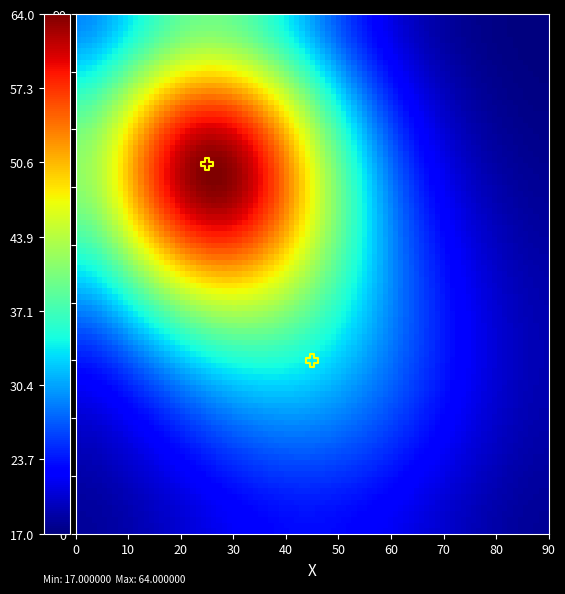

Count the number of points in this scatter plot.

2